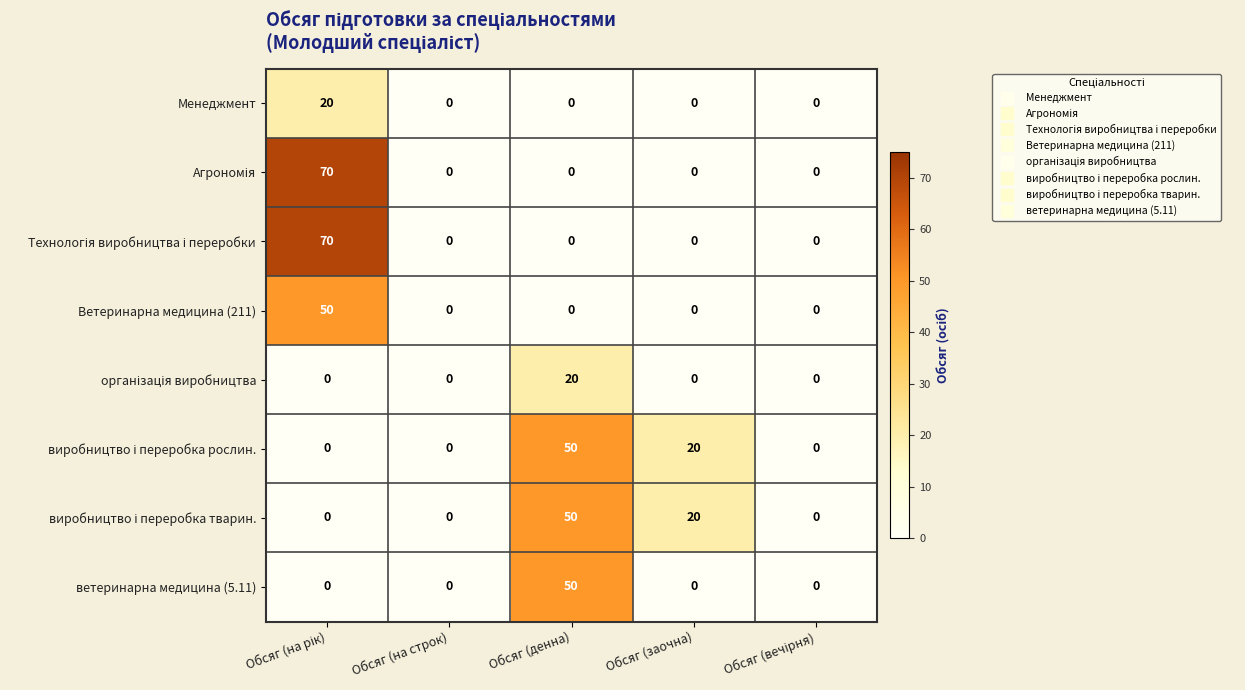

What is the maximum value shown in the chart?

70